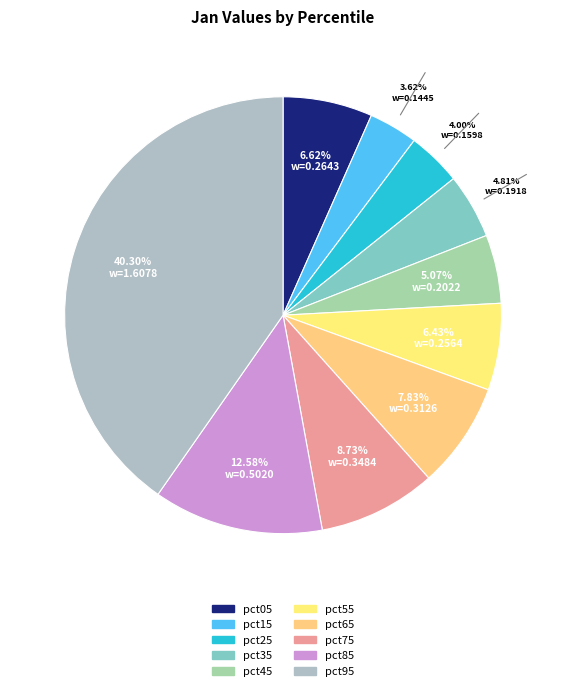

Does pct45 represent more than half of the total?

No